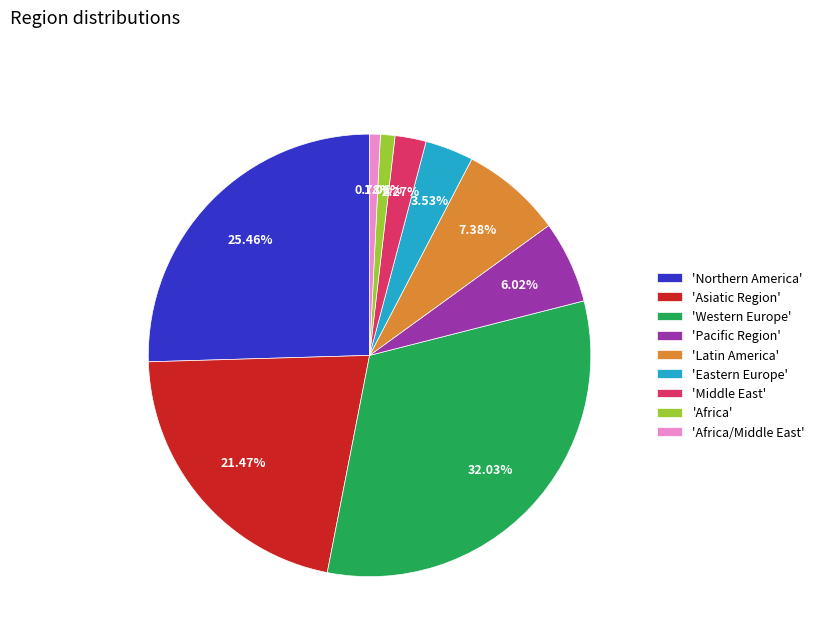

How many segments does this pie chart have?

9